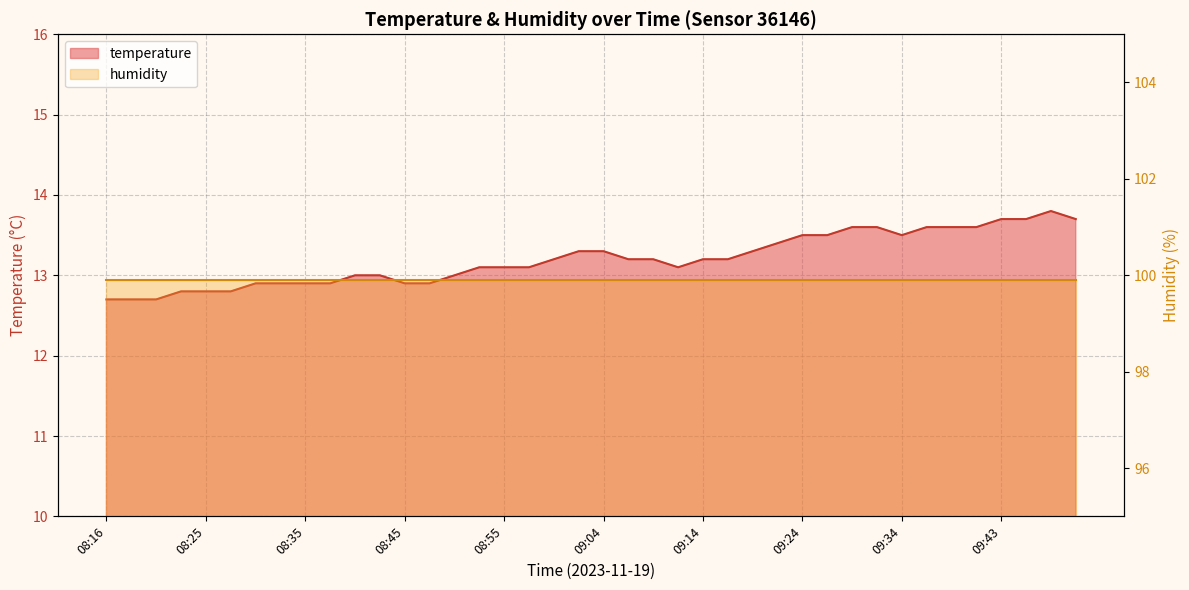

What is the smallest value displayed?

12.7